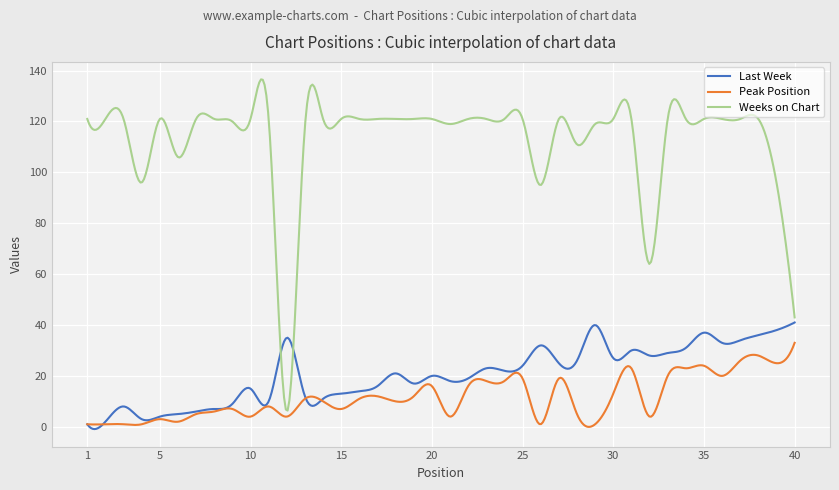

Which series has the largest total across all categories?

Weeks on Chart